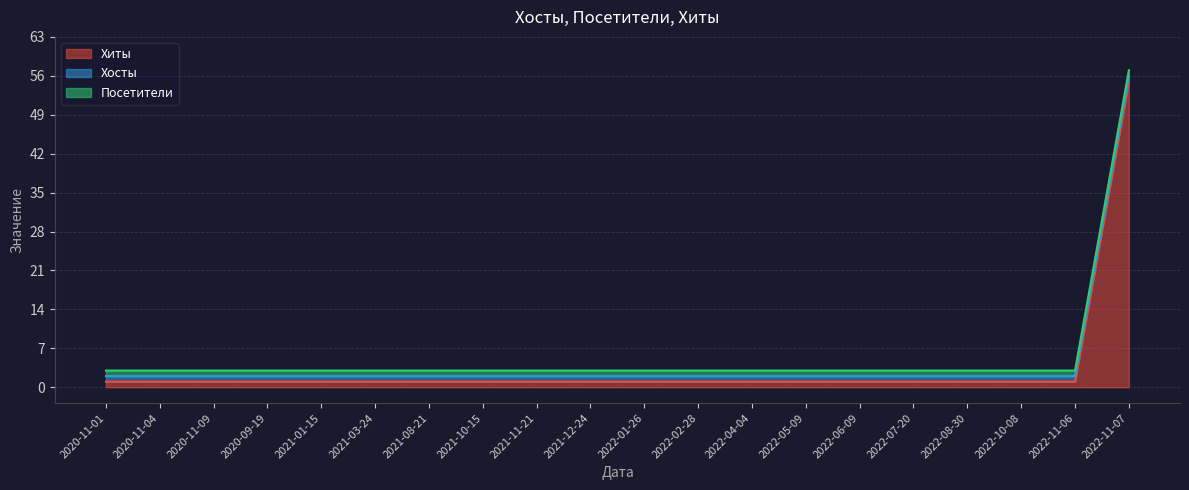

Which category has the lowest value across all series?

2020-11-01